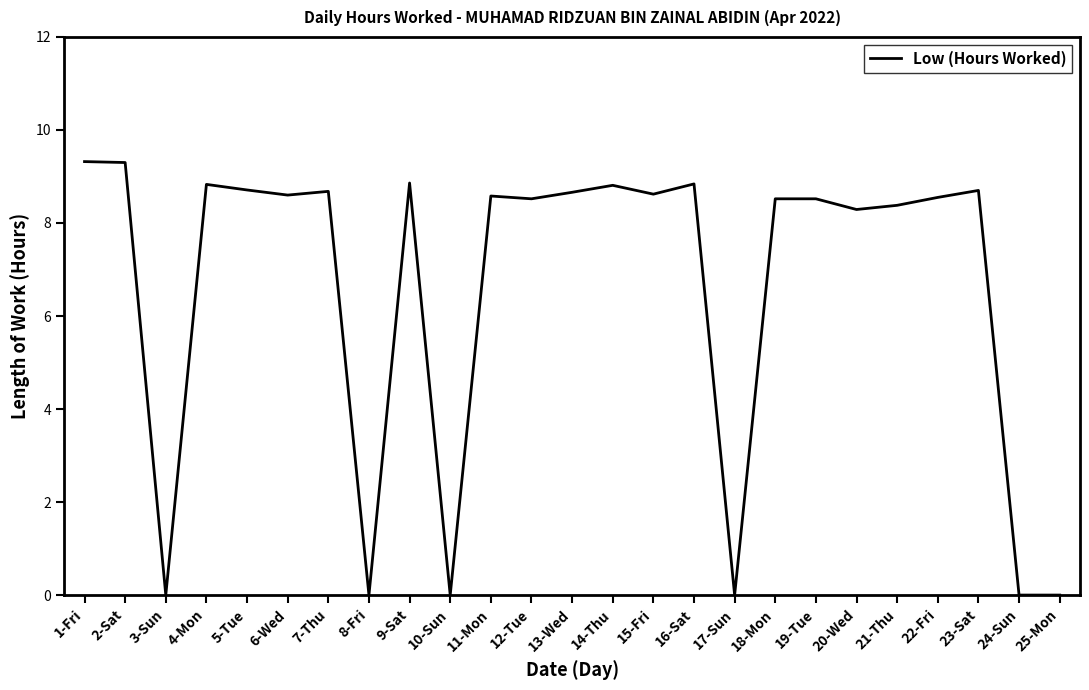

What is the greatest value displayed?

9.3